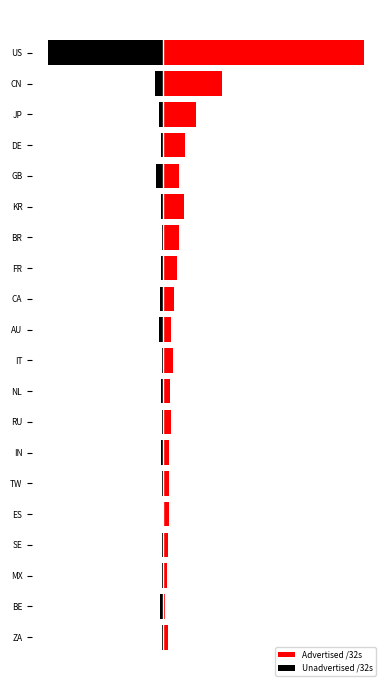

What is the minimum value shown in the chart?

-0.6